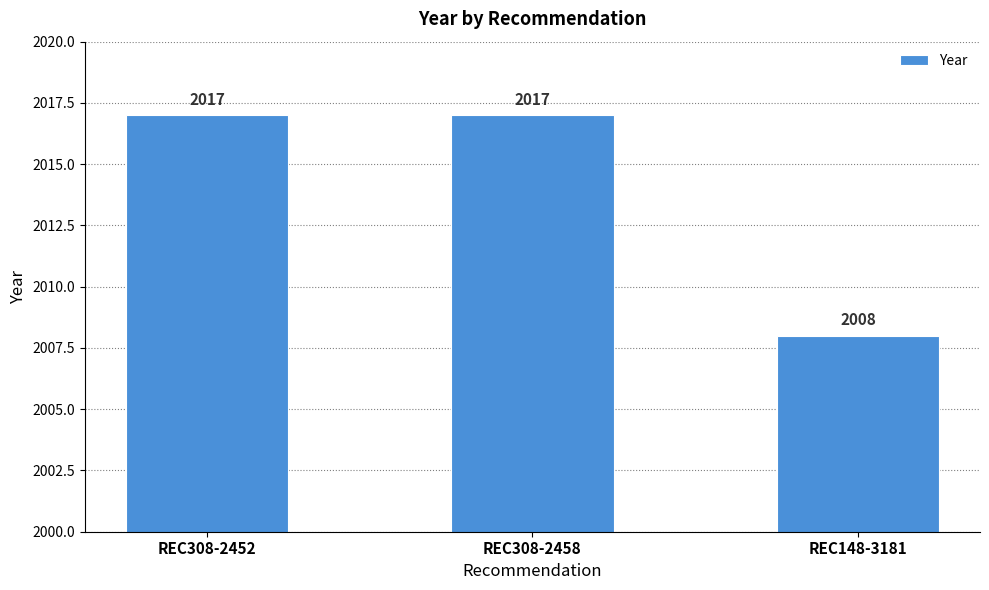

What is the value of the 2nd bar from the left?

2017